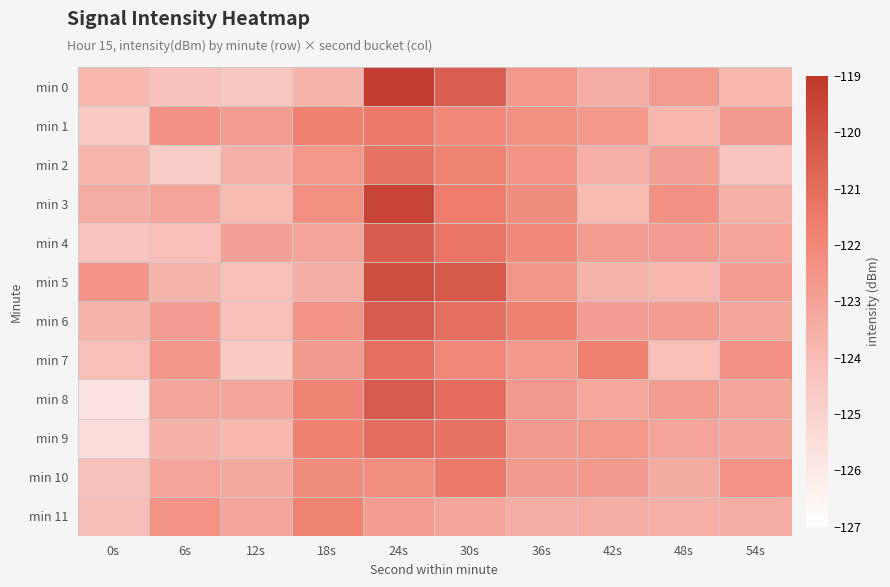

At which category is the sum across all series the highest?

24s